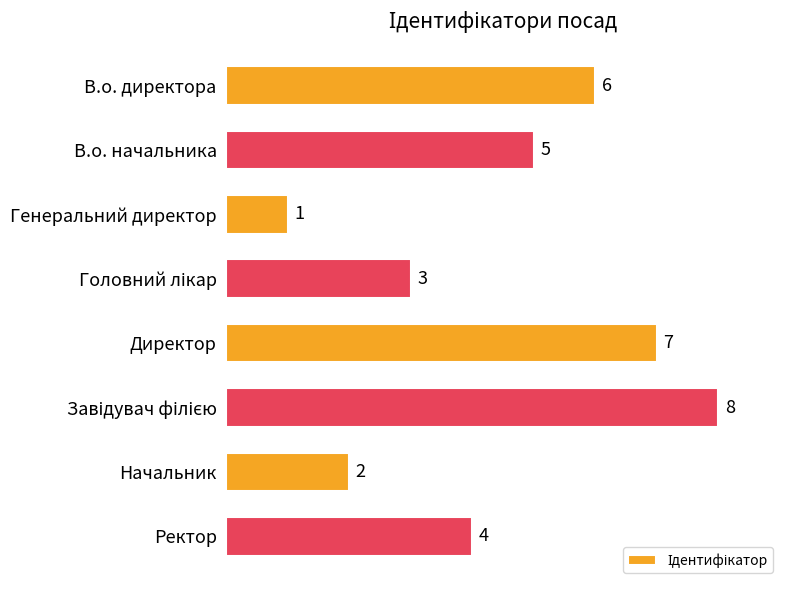

The value at В.о. директора is 9. True or false?

False